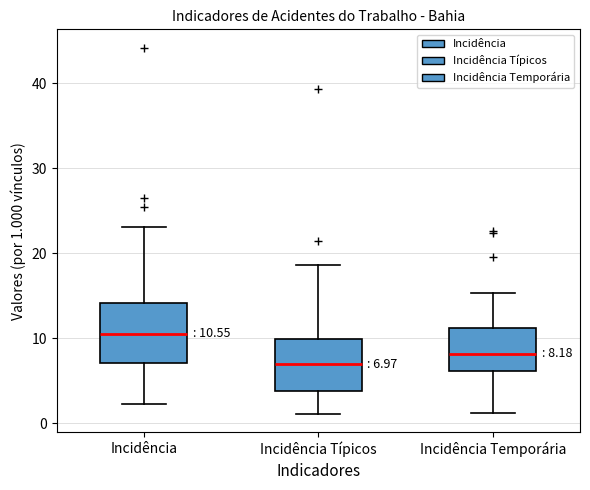

Which box's median line is the highest?

Incidência